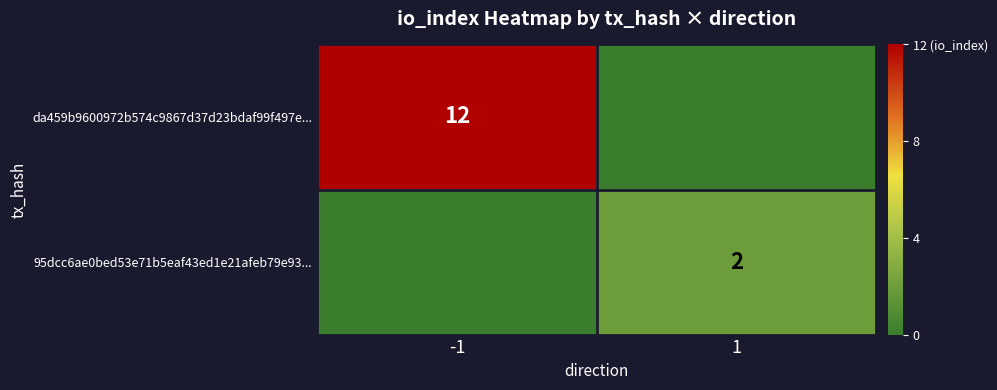

What is the maximum value shown in the chart?

12